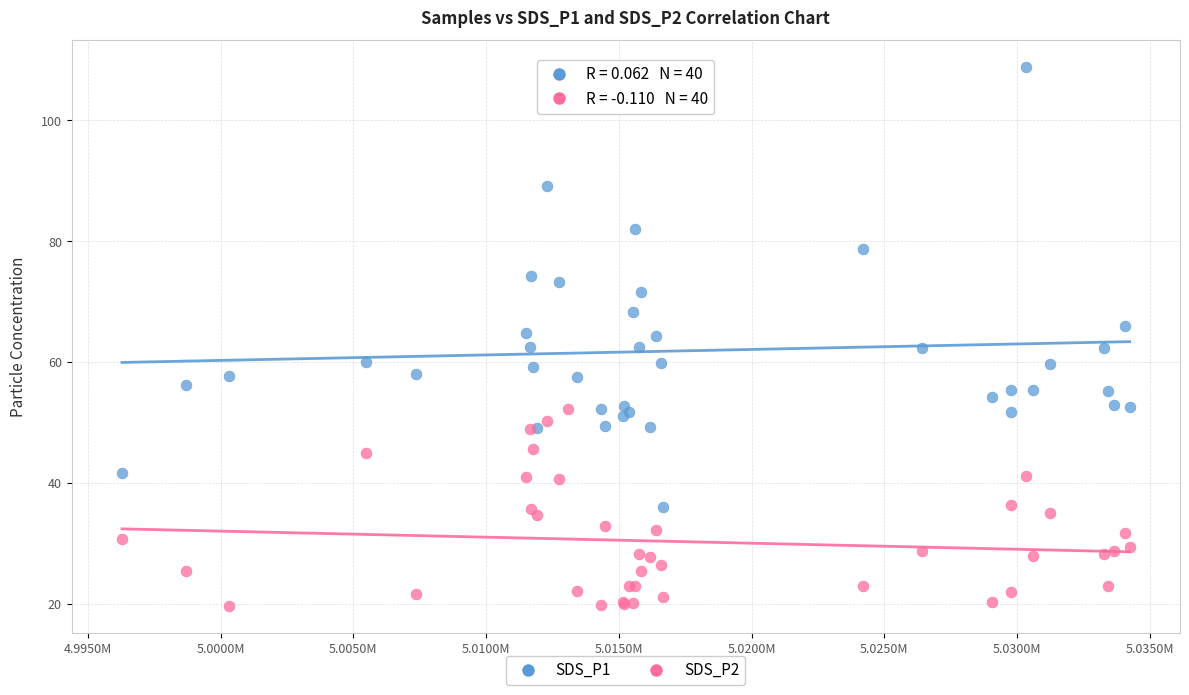

What are all the series names shown in the legend?

SDS_P1, SDS_P2